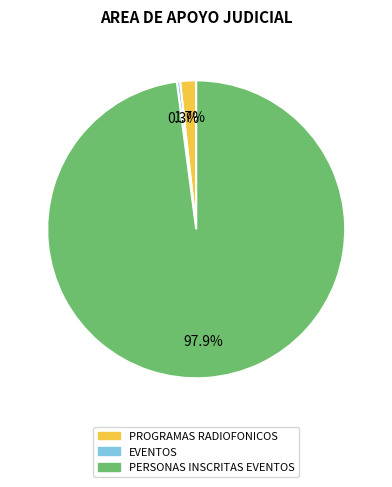

What is the ratio of the value at PROGRAMAS RADIOFONICOS to the value at EVENTOS?

5.0